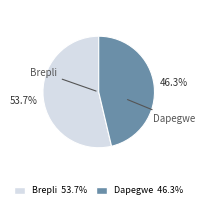

Combined, do Dapegwe and Brepli account for over 50%?

Yes